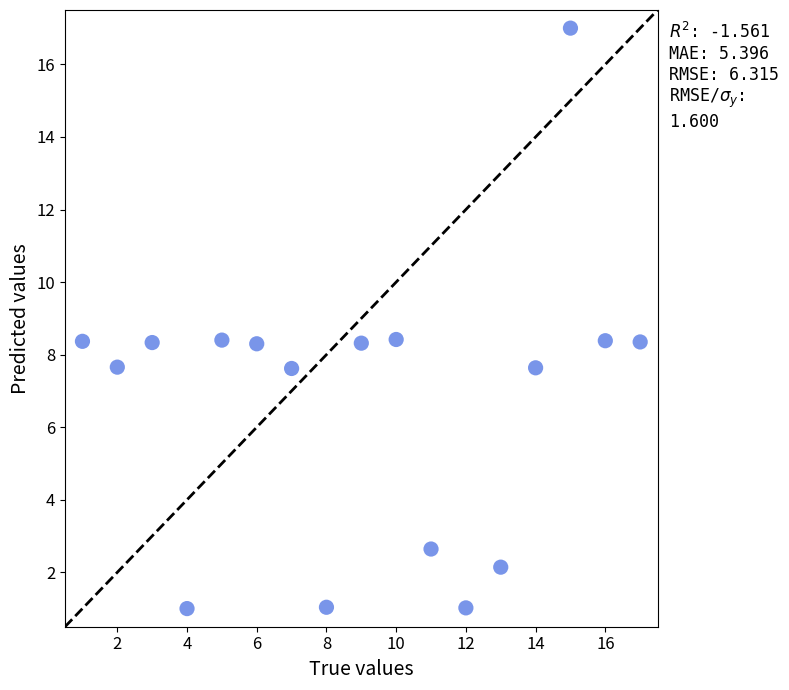

What is the range of Y values (max minus min)?

16.0